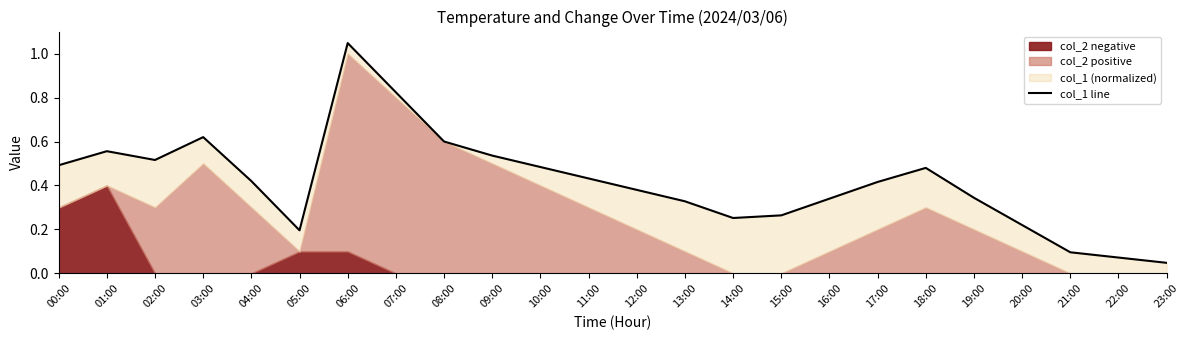

The value at 12:00 is 0.4. True or false?

True